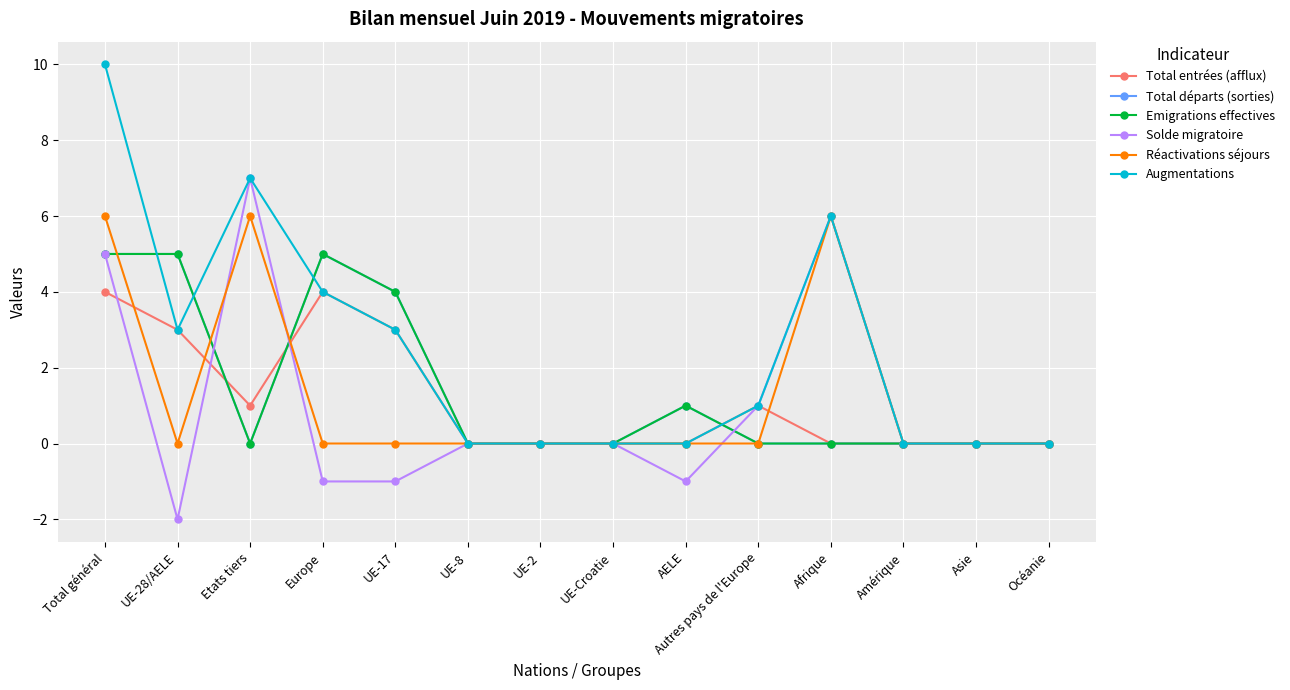

What position from the right is Autres pays de l'Europe?

5